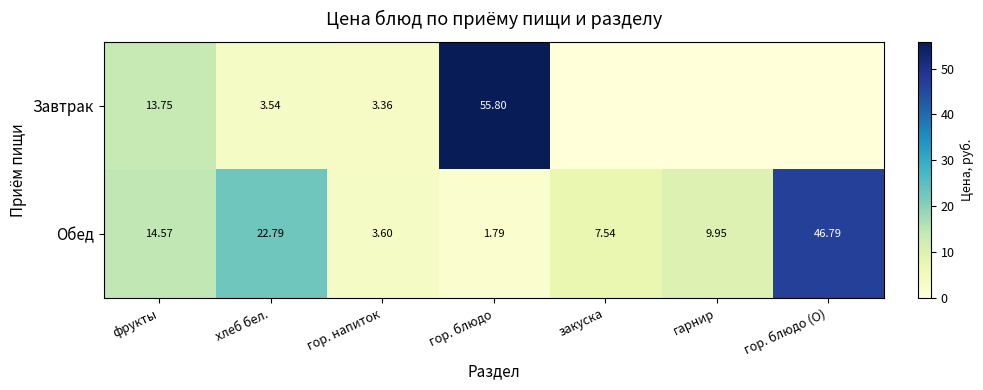

How many data points in Обед are less than 9?

3